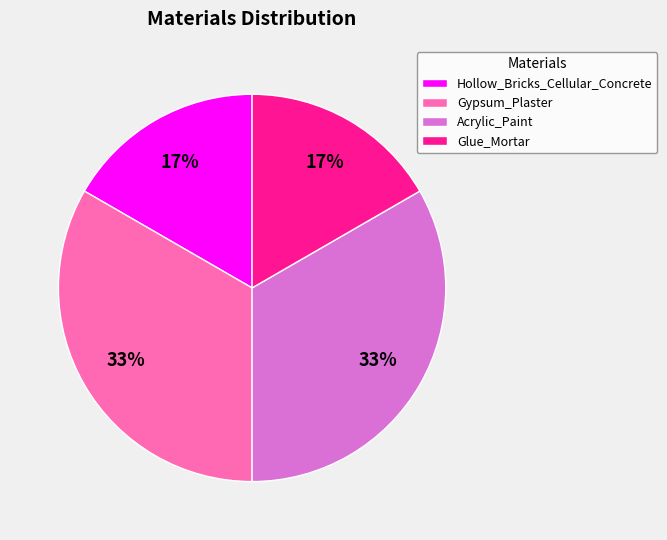

Does Gypsum_Plaster account for over 50% of the chart?

No